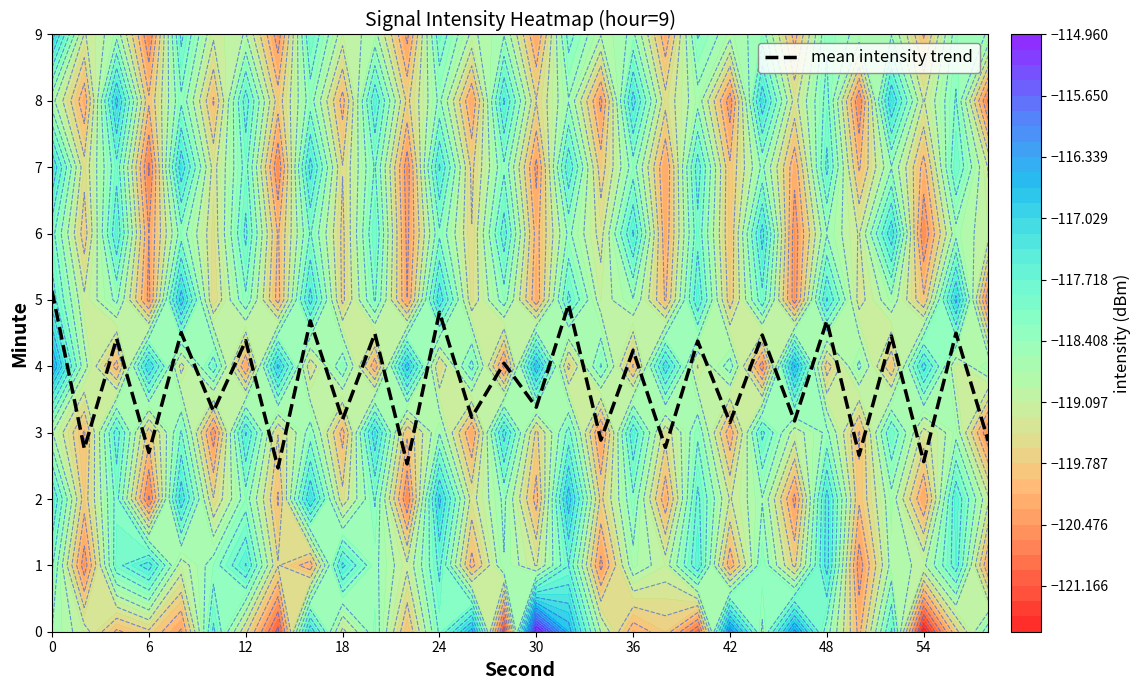

What is the lowest value of the mean intensity trend series?

2.5